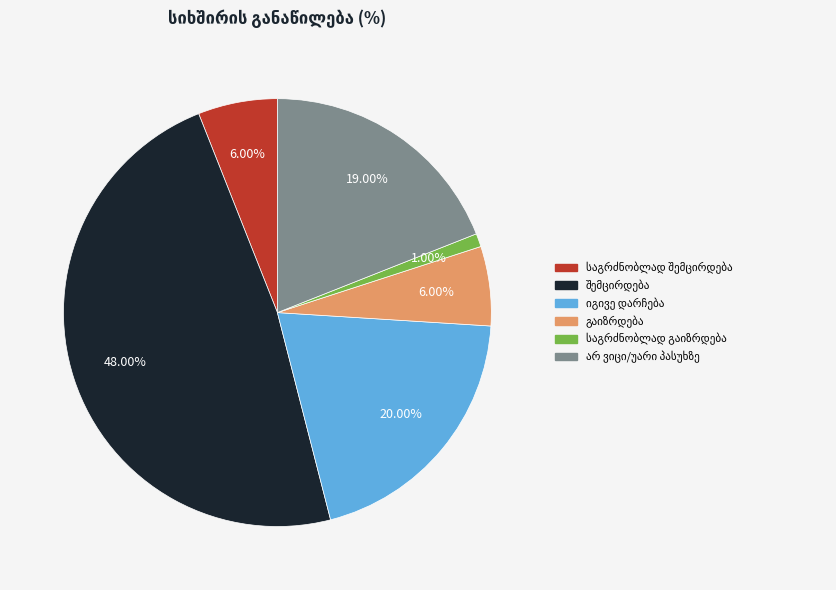

How many segments does this pie chart have?

6